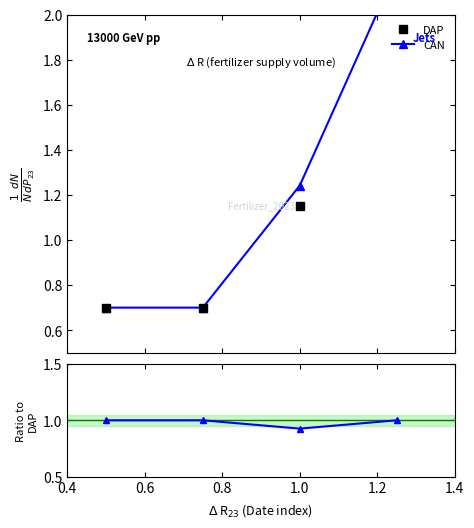

At how many categories does at least one series exceed 1?

2